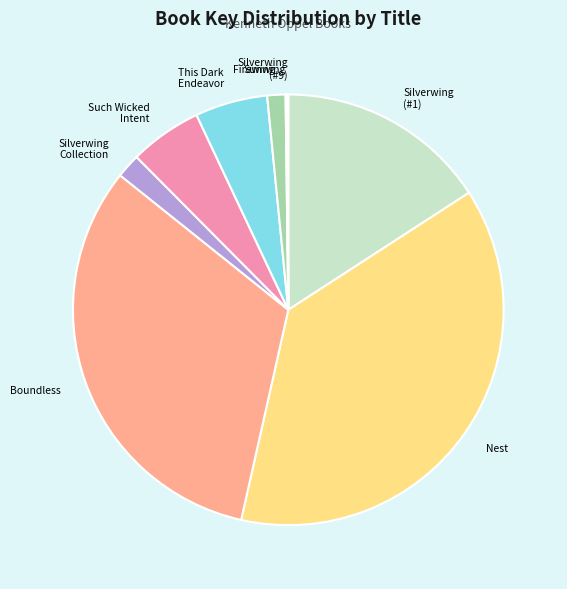

Is there any slice that represents more than half of the pie?

No